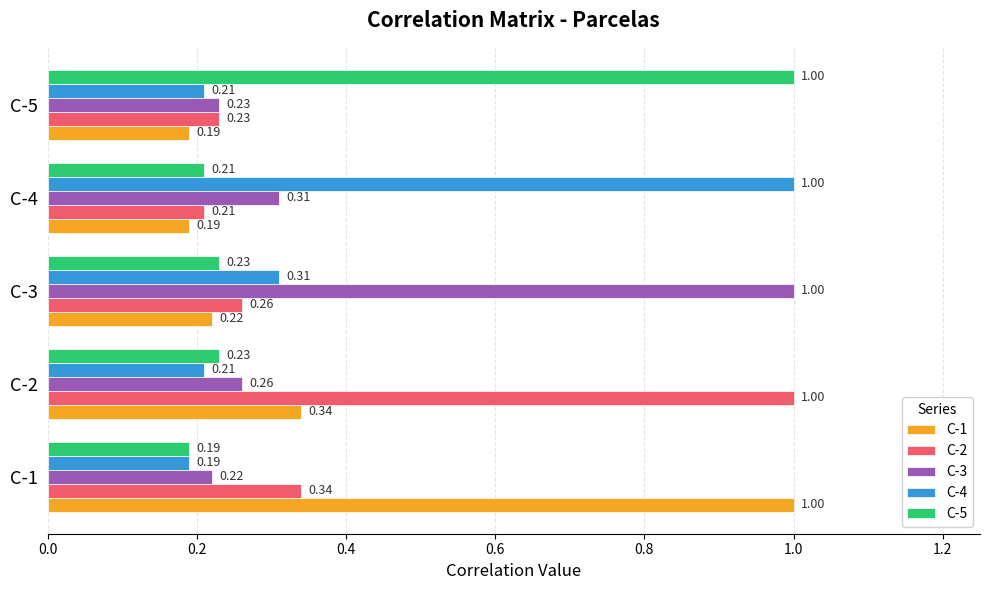

What are all the series names shown in the legend?

C-1, C-2, C-3, C-4, C-5